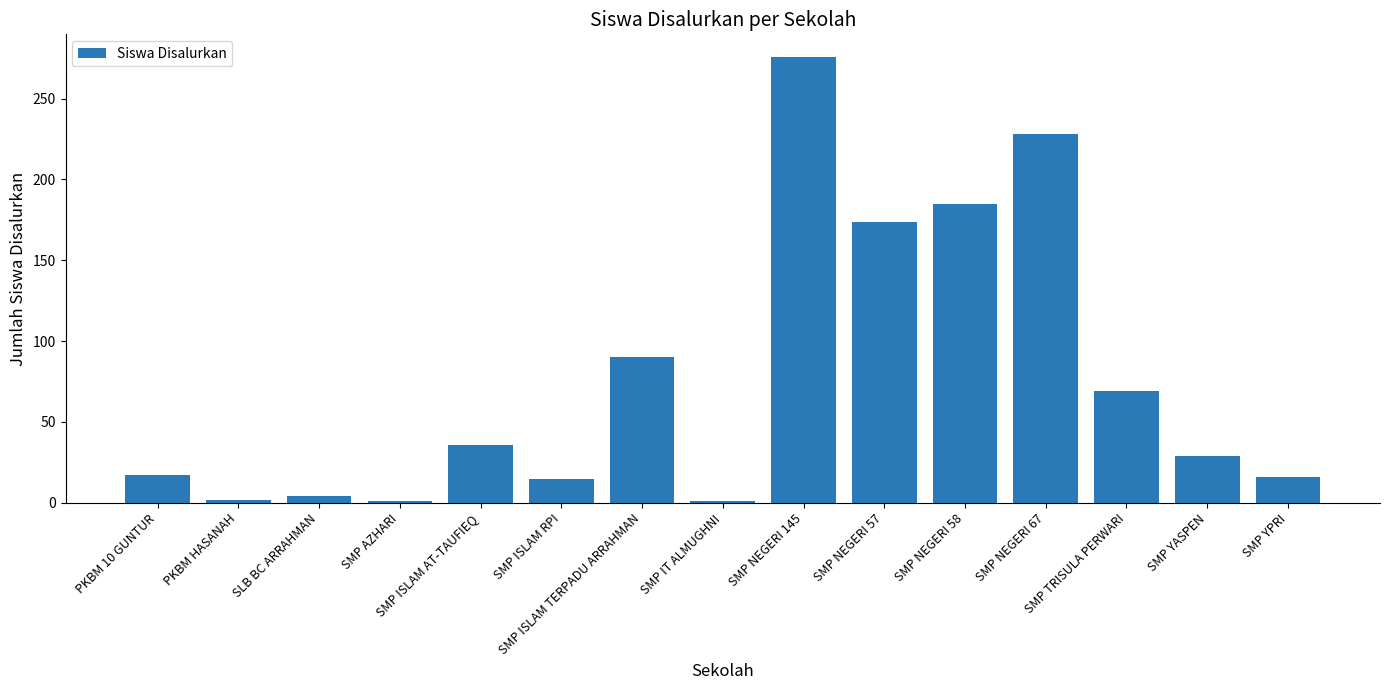

What is the sum of all values?

1143